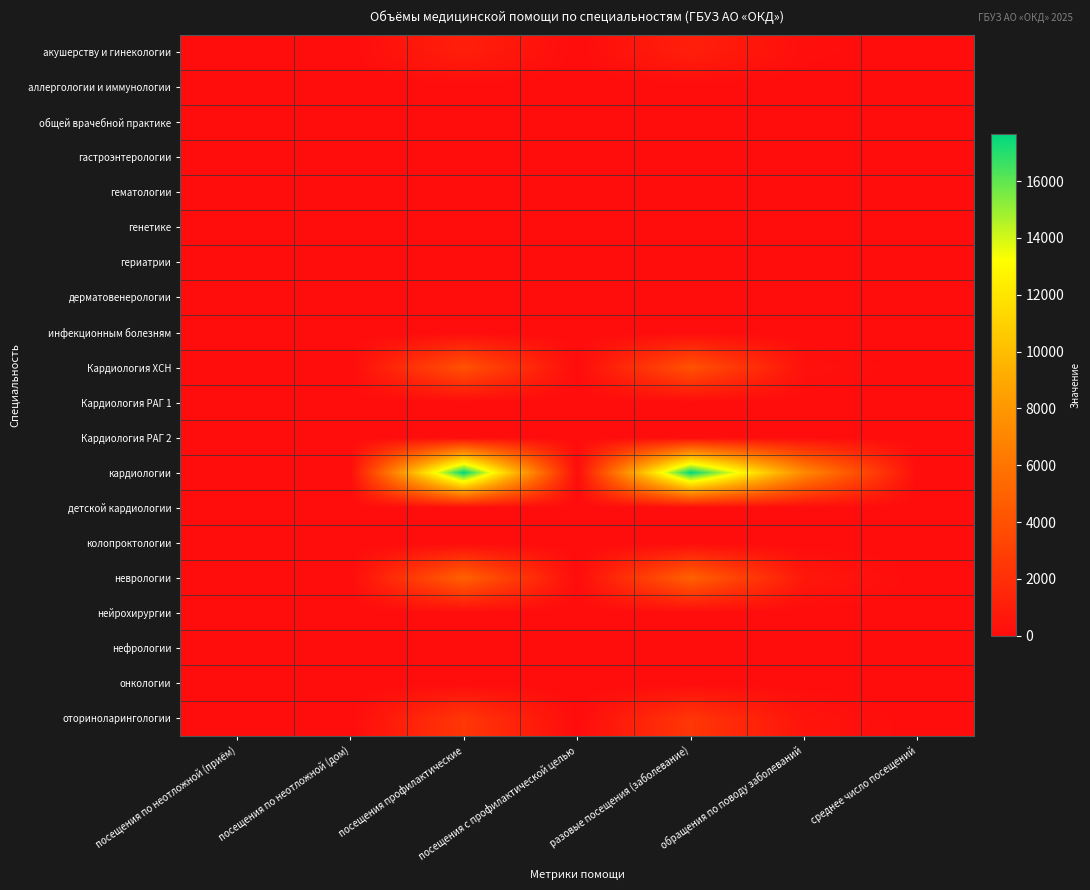

How many data points does each series have?

7